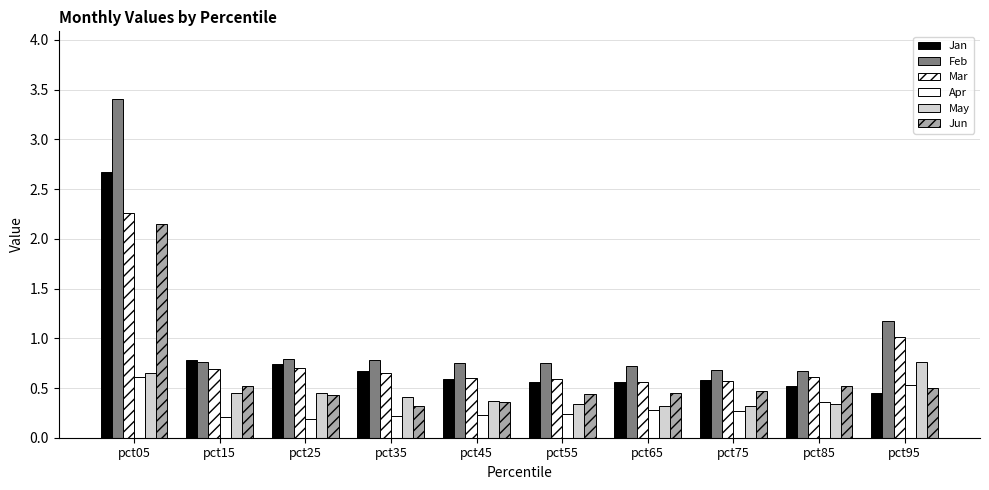

Reading left to right, what are all the values shown in this chart?

Jan: pct05=2.7	pct15=0.8	pct25=0.7	pct35=0.7	pct45=0.6	pct55=0.6	pct65=0.6	pct75=0.6	pct85=0.5	pct95=0.4
Feb: pct05=3.4	pct15=0.8	pct25=0.8	pct35=0.8	pct45=0.8	pct55=0.7	pct65=0.7	pct75=0.7	pct85=0.7	pct95=1.2
Mar: pct05=2.3	pct15=0.7	pct25=0.7	pct35=0.7	pct45=0.6	pct55=0.6	pct65=0.6	pct75=0.6	pct85=0.6	pct95=1.0
Apr: pct05=0.6	pct15=0.2	pct25=0.2	pct35=0.2	pct45=0.2	pct55=0.2	pct65=0.3	pct75=0.3	pct85=0.4	pct95=0.5
May: pct05=0.7	pct15=0.4	pct25=0.4	pct35=0.4	pct45=0.4	pct55=0.3	pct65=0.3	pct75=0.3	pct85=0.3	pct95=0.8
Jun: pct05=2.2	pct15=0.5	pct25=0.4	pct35=0.3	pct45=0.4	pct55=0.4	pct65=0.4	pct75=0.5	pct85=0.5	pct95=0.5